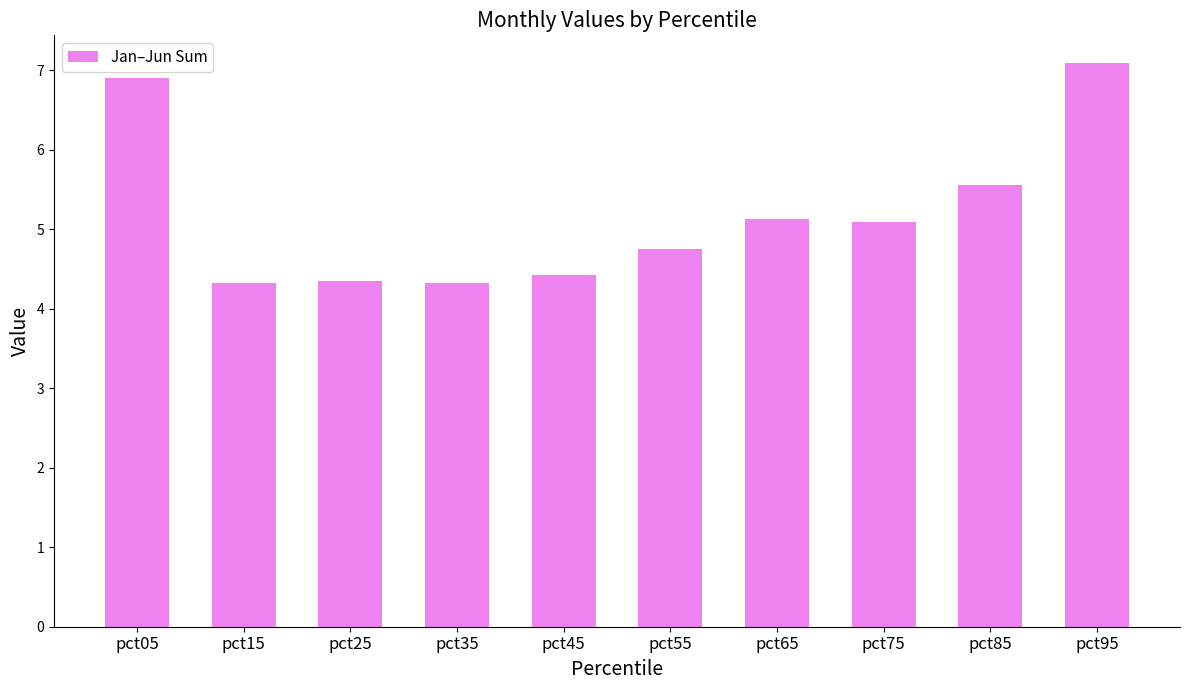

Between pct45 and pct25, which is larger?

pct45